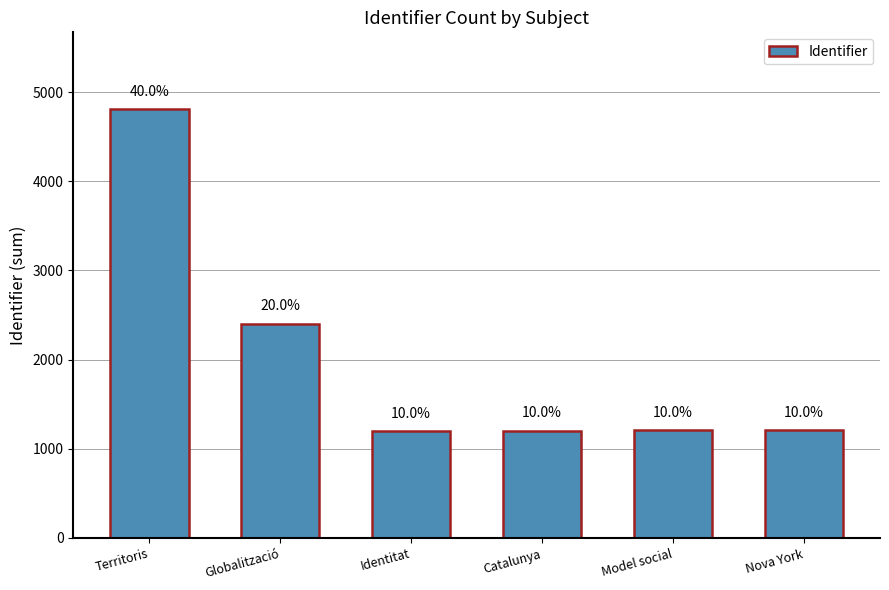

Are the bars grouped side by side (vs. stacked)?

No